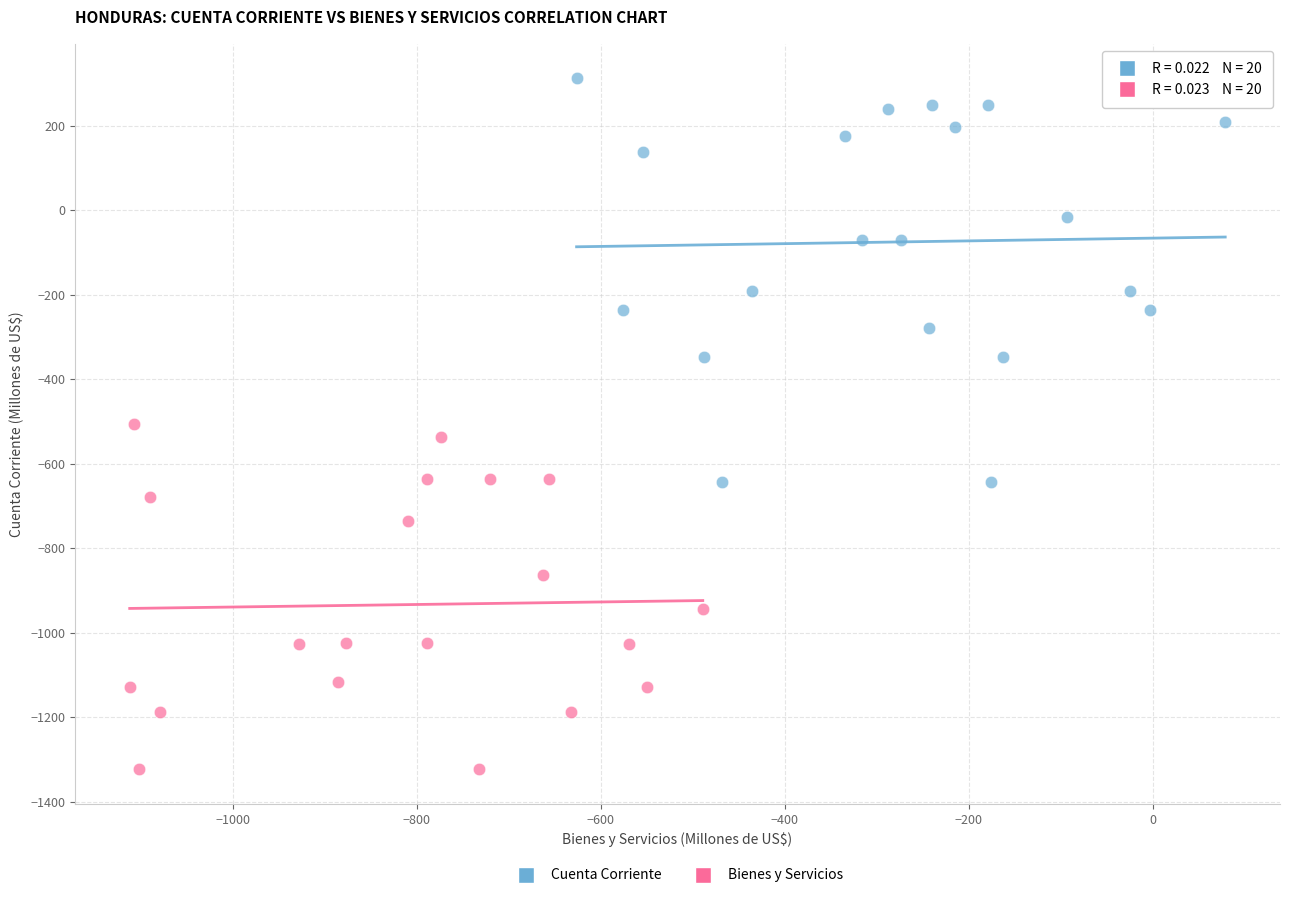

Which series contains the lowest Y value?

Bienes y Servicios